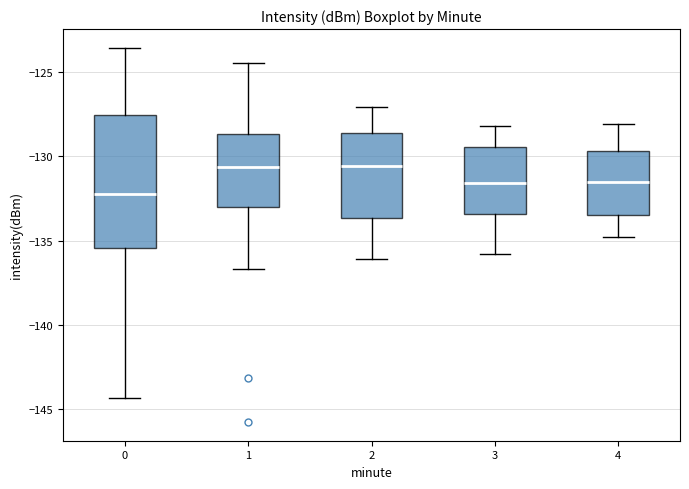

Reading left to right, transcribe this box plot: for each box, give where its median line is, the range the box spans, and where its two whiskers end, as read against the y-axis. The values are not printed on the chart, so give them approximately, as read against the axis.

0: median -132.0, box -135.5 to -127.5, whiskers -144.5 to -123.5
1: median -130.5, box -133.0 to -128.5, whiskers -136.5 to -124.5
2: median -130.5, box -133.5 to -128.5, whiskers -136.0 to -127.0
3: median -131.5, box -133.5 to -129.5, whiskers -136.0 to -128.0
4: median -131.5, box -133.5 to -129.5, whiskers -135.0 to -128.0